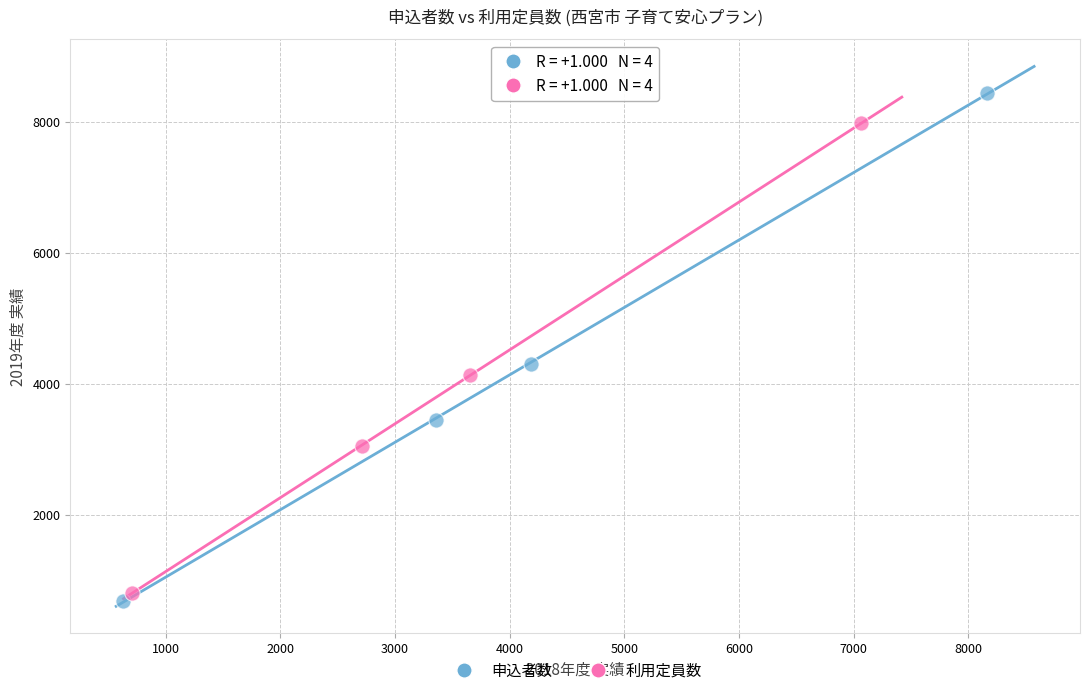

Which series reaches the maximum Y coordinate?

申込者数